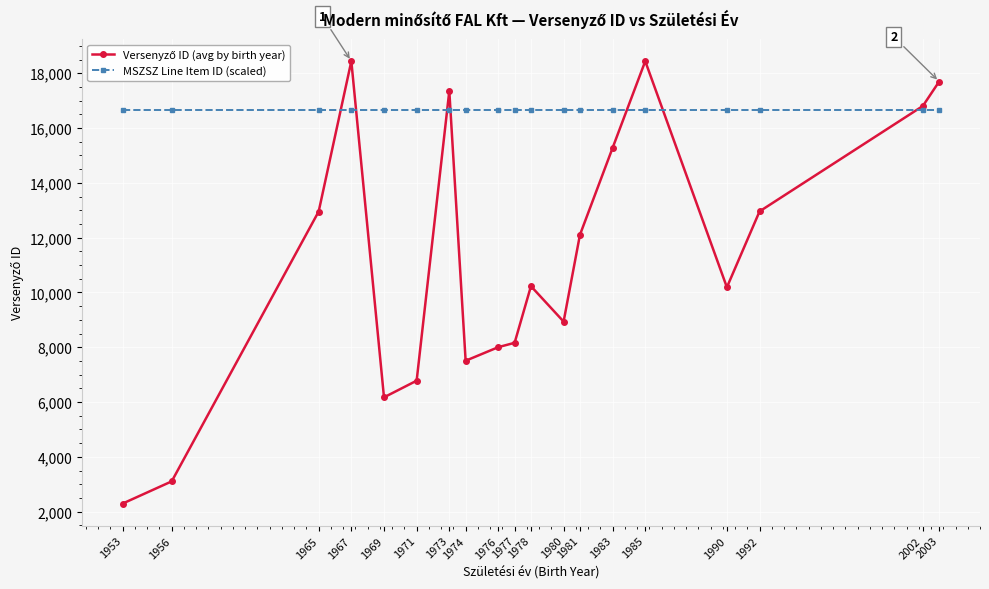

What is the total value across all series at 1981?

28777.9